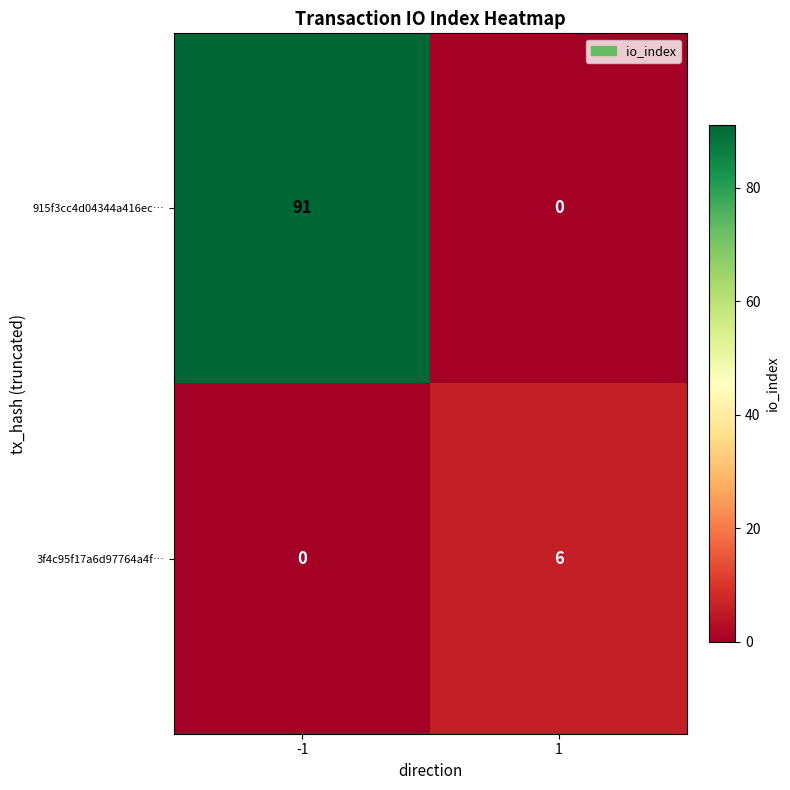

What is the difference between the 915f3cc4d04344a416ec… values at -1 and 1?

91